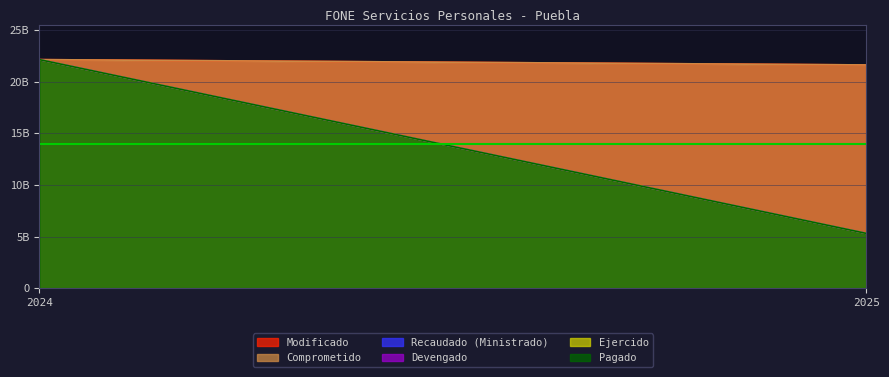

Reading left to right, extract all data points from this chart.

Modificado: 22133804999.3	21617978591.0
Recaudado (Ministrado): 22133804999.3	5294606648.4
Comprometido: 22133804999.3	21617978591.0
Devengado: 22133804999.3	5294606648.4
Ejercido: 22133804999.3	5294606648.4
Pagado: 22133804999.3	5294606648.4